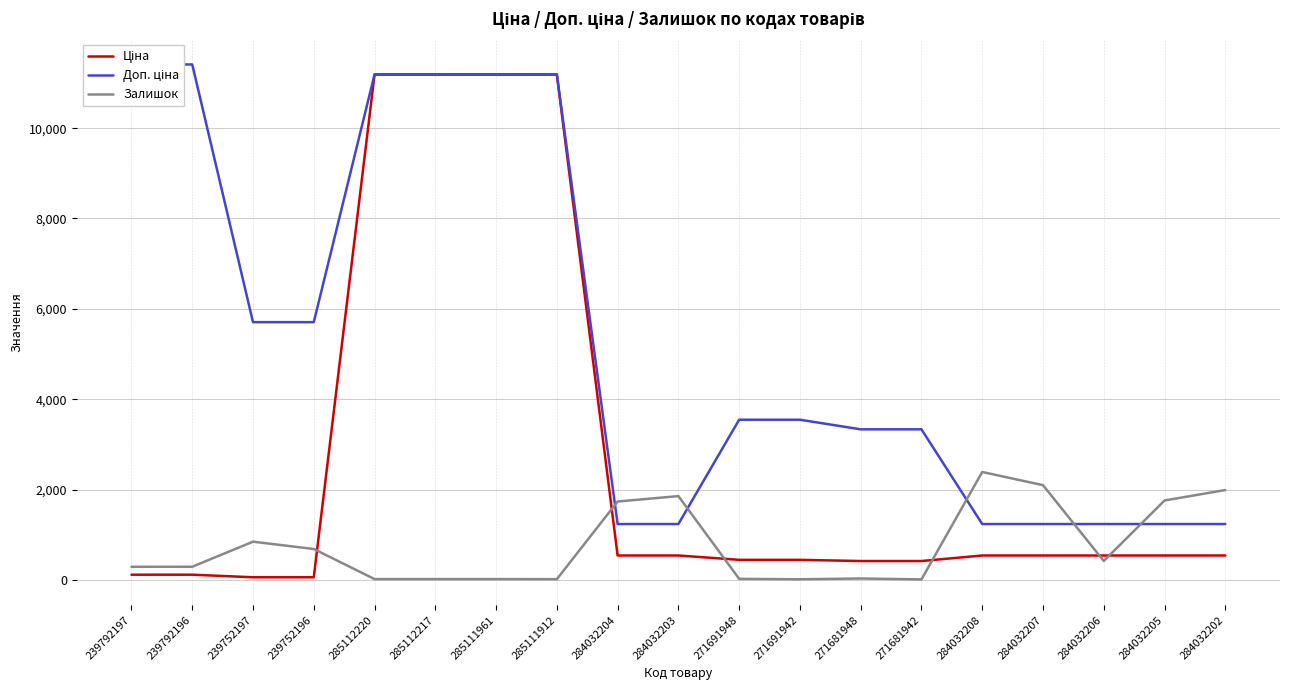

The value of Доп. ціна at 271691942 is 5718.3. True or false?

False